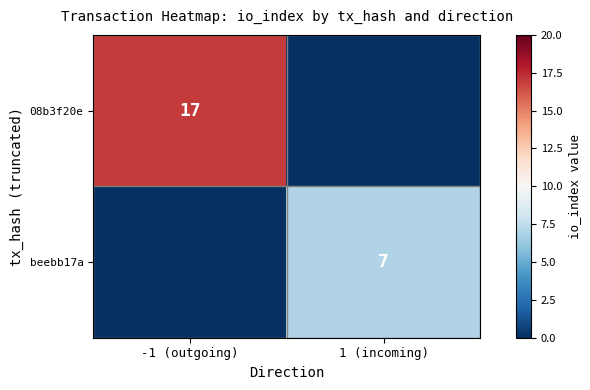

Which category has the highest value across all series?

-1 (outgoing)